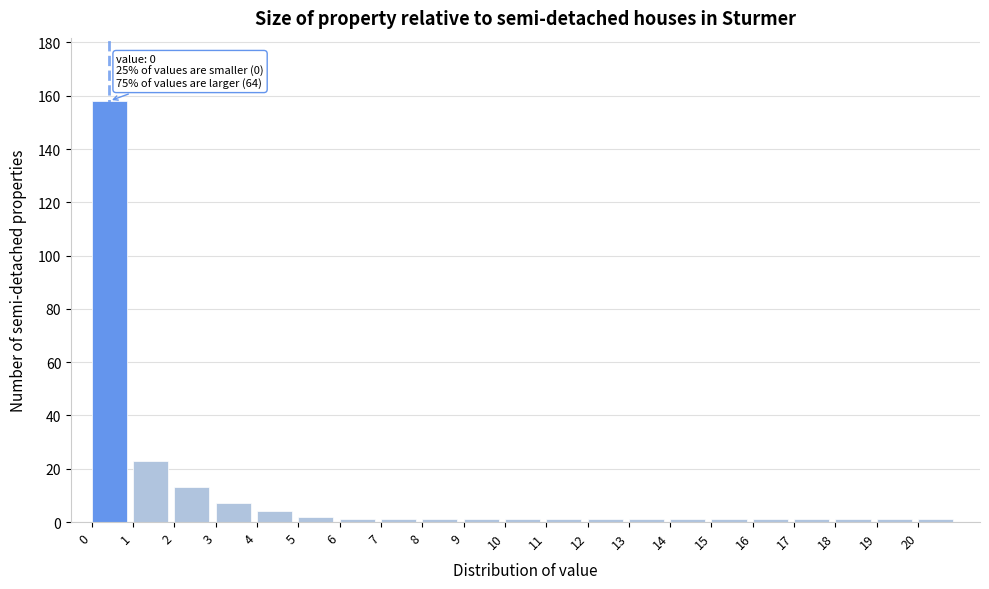

Which range on the x-axis has the tallest bar?

0 to 1